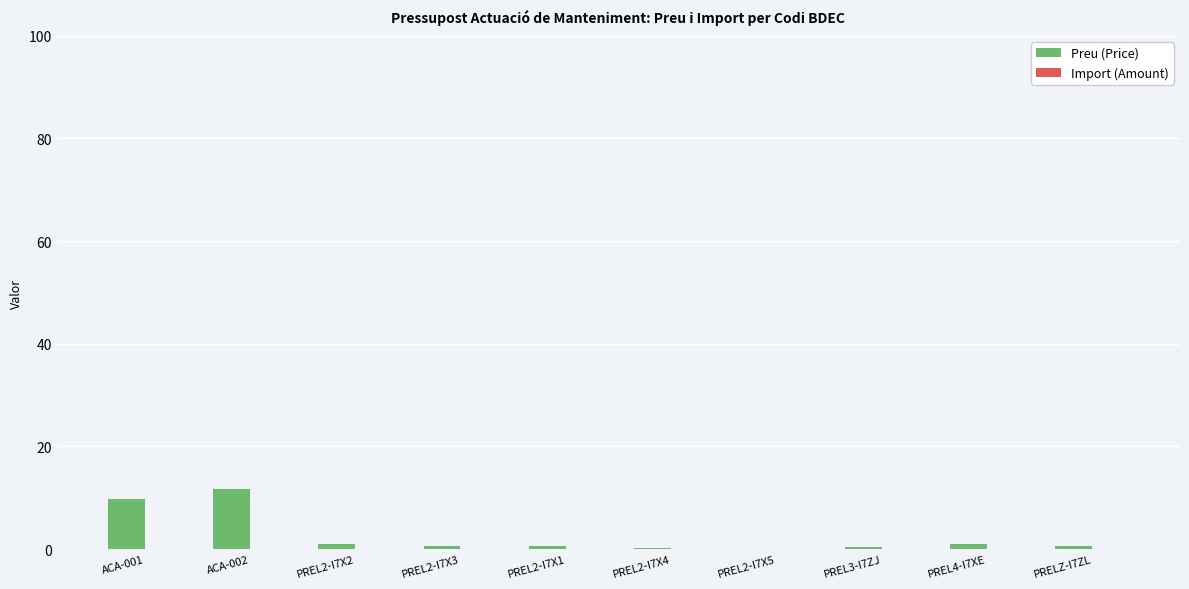

What is the sum of all values?

26.0